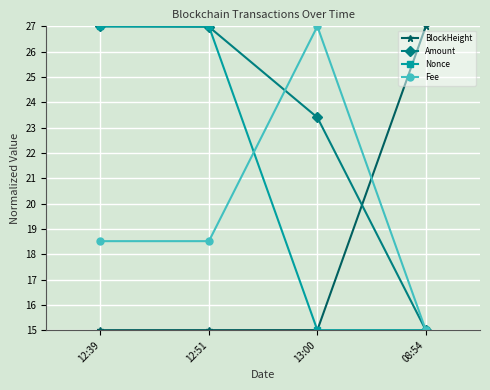

At how many categories does at least one series exceed 16?

4